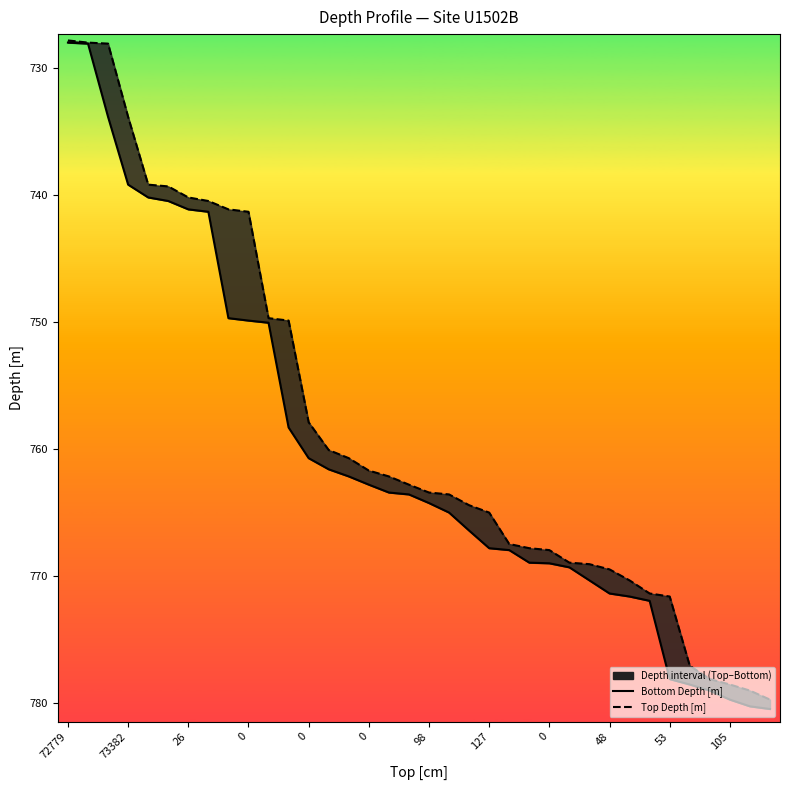

Which label corresponds to the smallest value in the chart?

72779